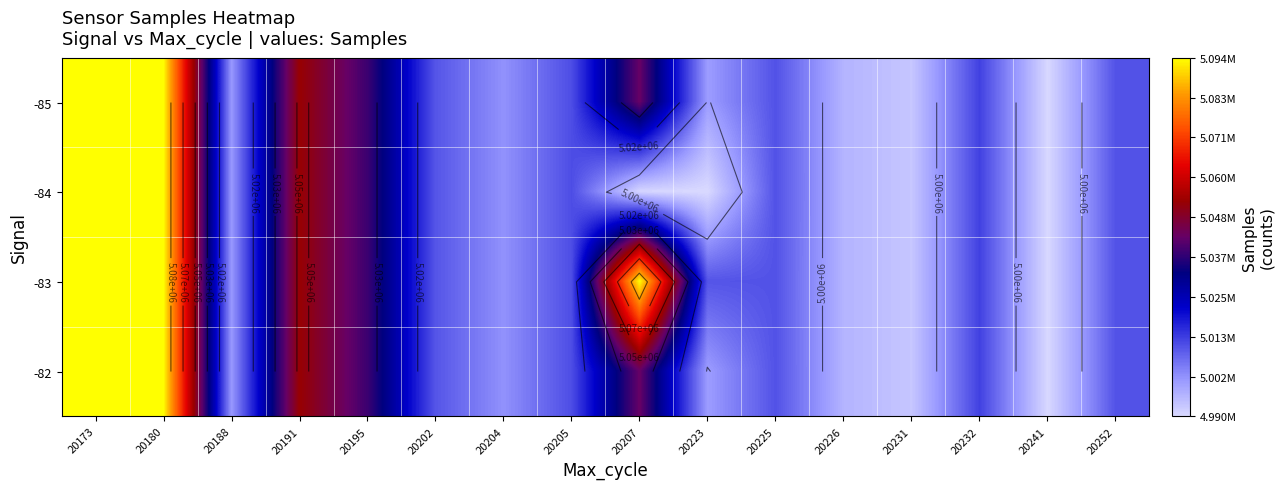

Is it true that -83 equals 5010121.0 at 20202?

True